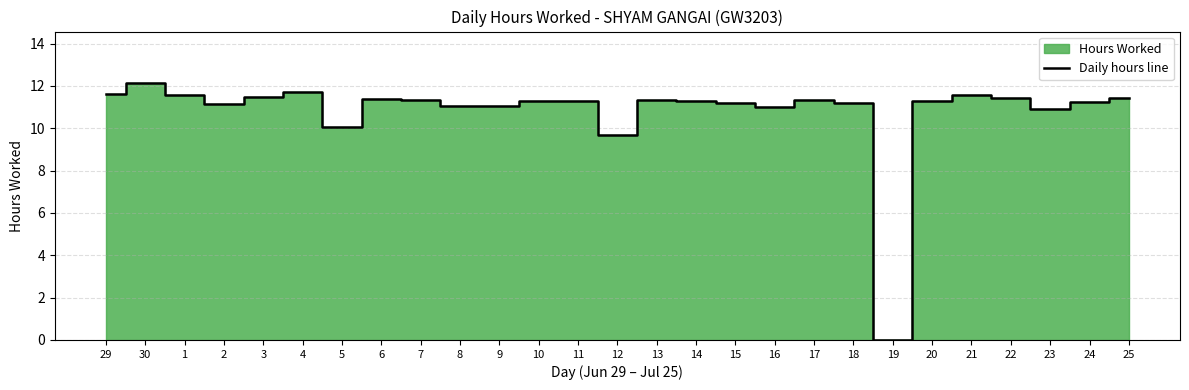

At which label is the value closest to 6?

12